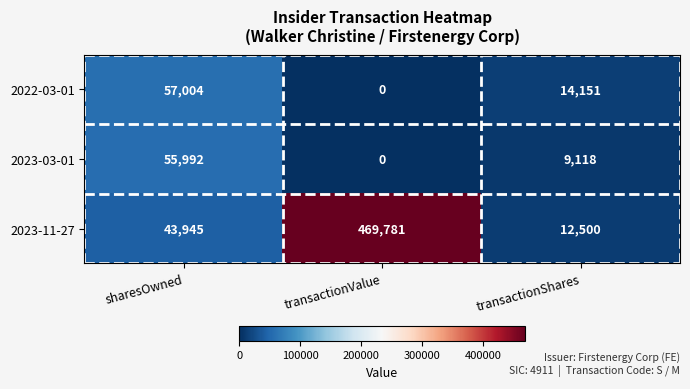

How many series are shown in this chart?

3